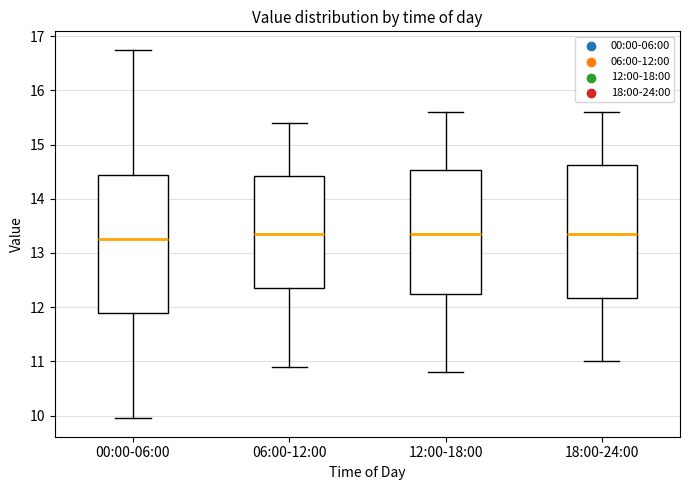

Reading left to right, read every box against the y-axis: the position of its median line, the range the box covers, and the ends of its whiskers. The values are not printed on the chart, so give them approximately, as read against the axis.

00:00-06:00: median 13.3, box 11.9 to 14.4, whiskers 10.0 to 16.8
06:00-12:00: median 13.4, box 12.4 to 14.4, whiskers 10.9 to 15.4
12:00-18:00: median 13.4, box 12.3 to 14.5, whiskers 10.8 to 15.6
18:00-24:00: median 13.4, box 12.2 to 14.6, whiskers 11.0 to 15.6